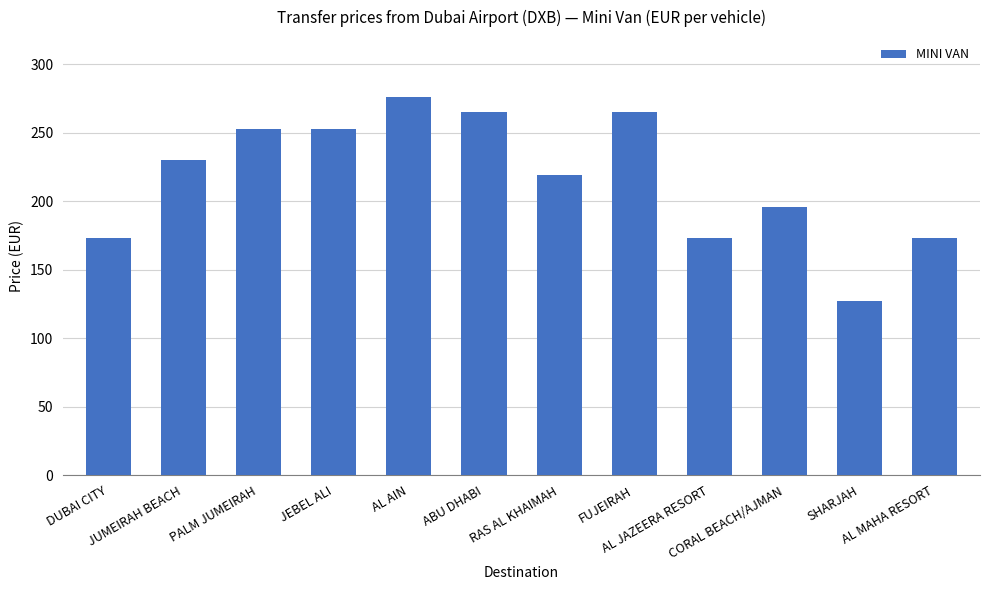

Is it true that the value at FUJEIRAH is 381?

False